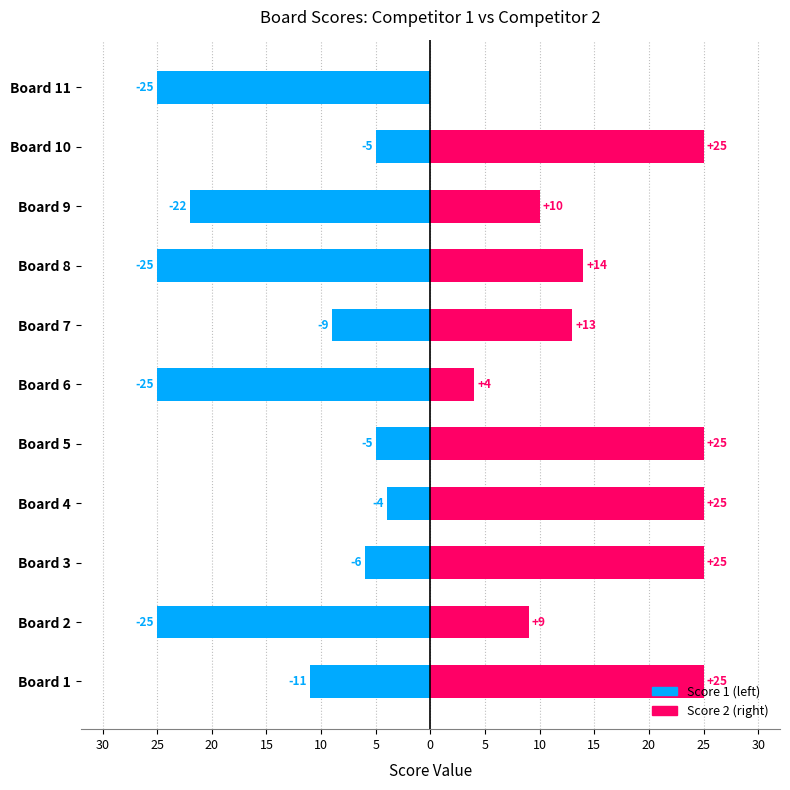

Reading right to left, extract all data points from this chart.

Score 2: 0	25	10	14	13	4	25	25	25	9	25
Score 1: -25	-5	-22	-25	-9	-25	-5	-4	-6	-25	-11